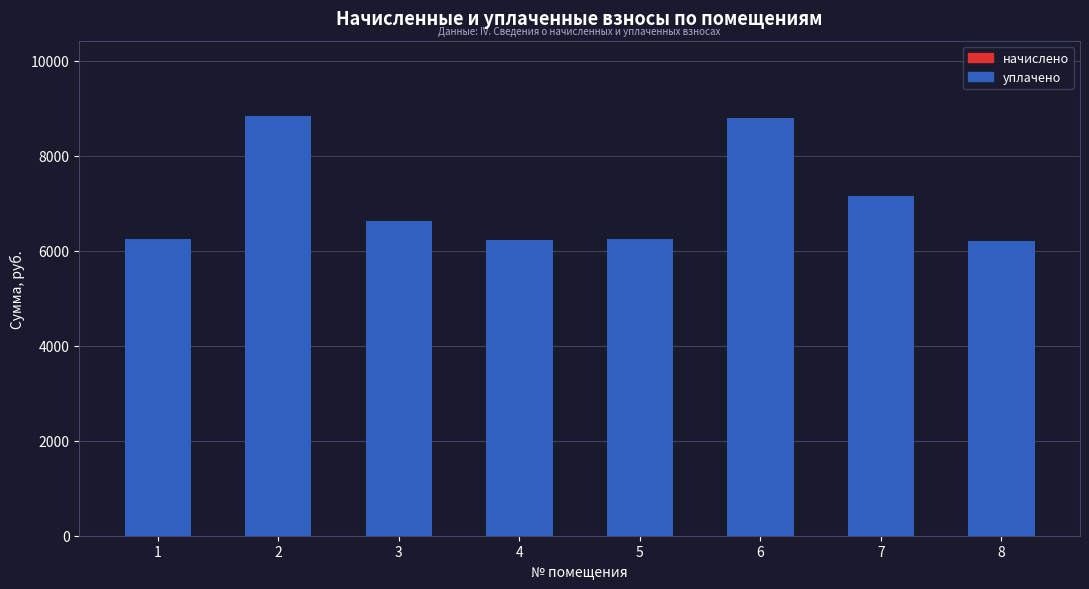

At which category is the sum across all series the highest?

2